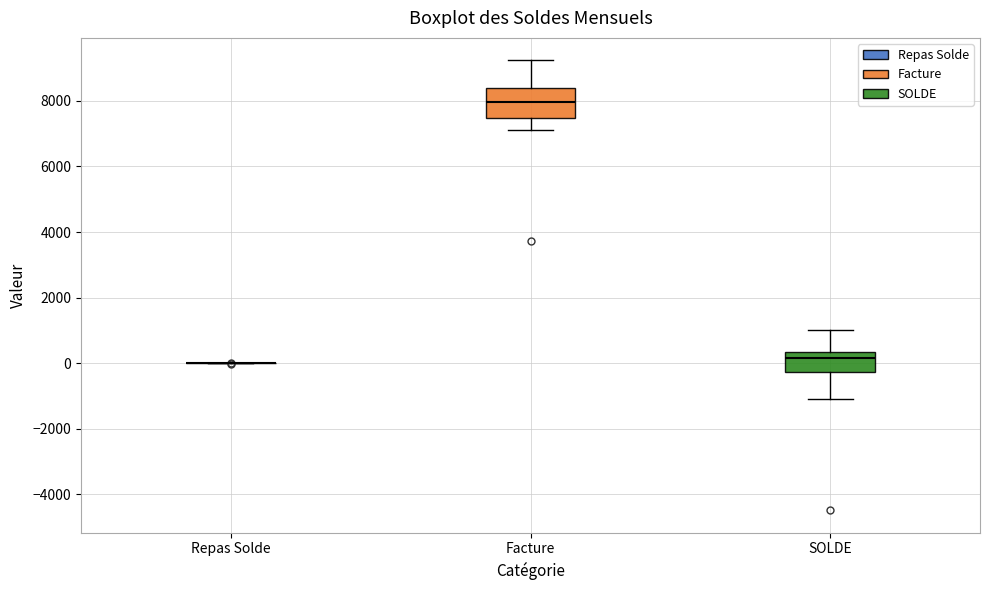

Reading left to right, transcribe this box plot: for each box, give where its median line is, the range the box spans, and where its two whiskers end, as read against the y-axis. The values are not printed on the chart, so give them approximately, as read against the axis.

Repas Solde: box collapsed to a line at 0, whiskers 0 to 0
Facture: median 8000, box 7400 to 8400, whiskers 7200 to 9200
SOLDE: median 200, box -200 to 400, whiskers -1200 to 1000